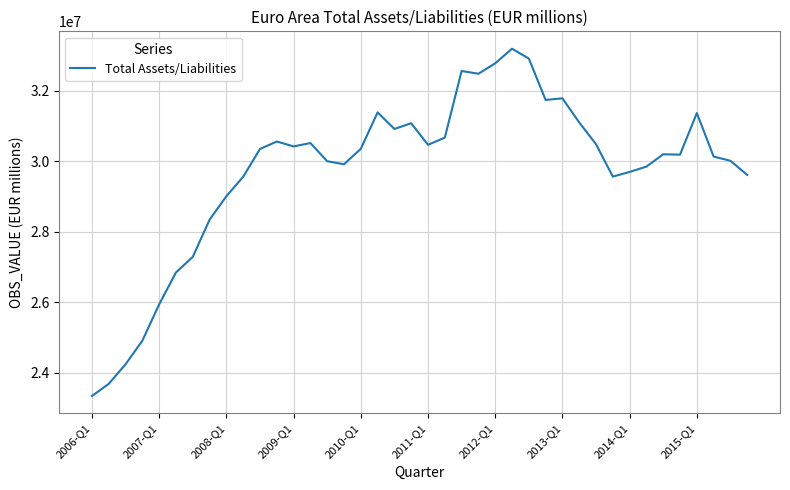

What is the difference between the maximum and minimum values?

9852166.1